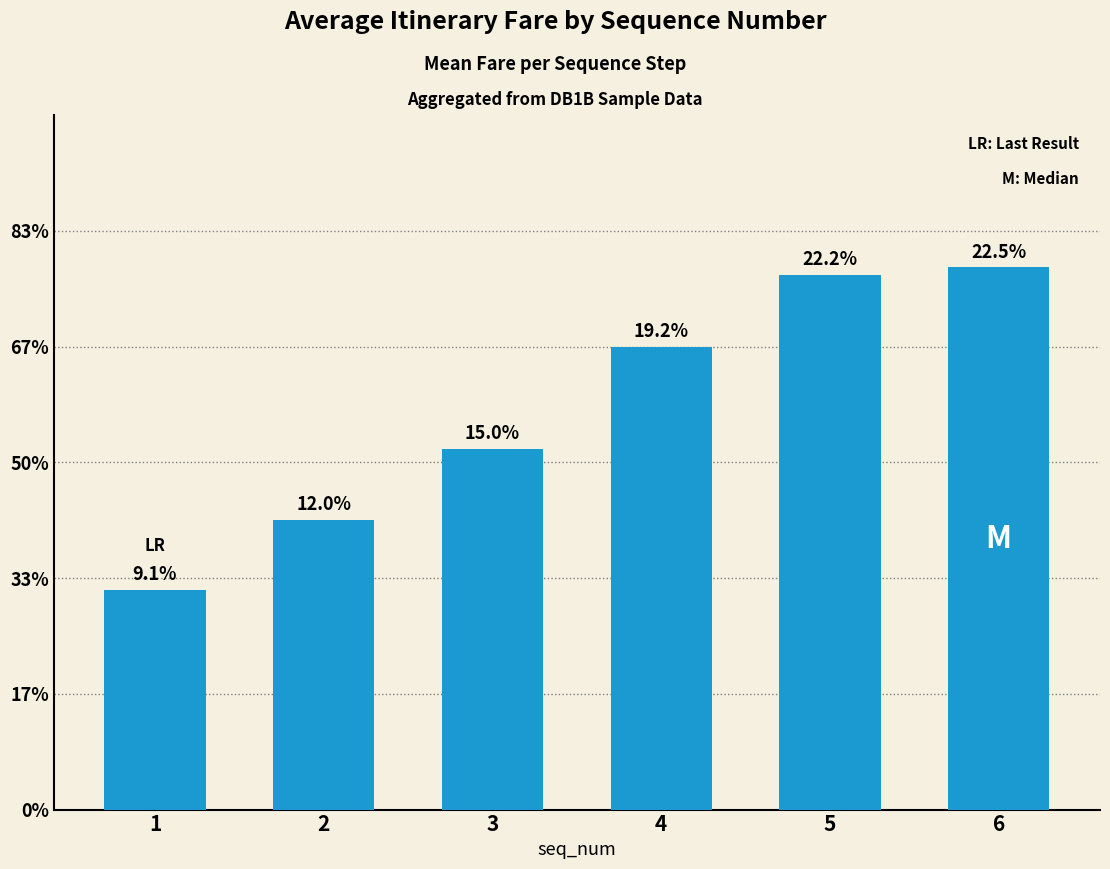

Are the bars horizontal?

No